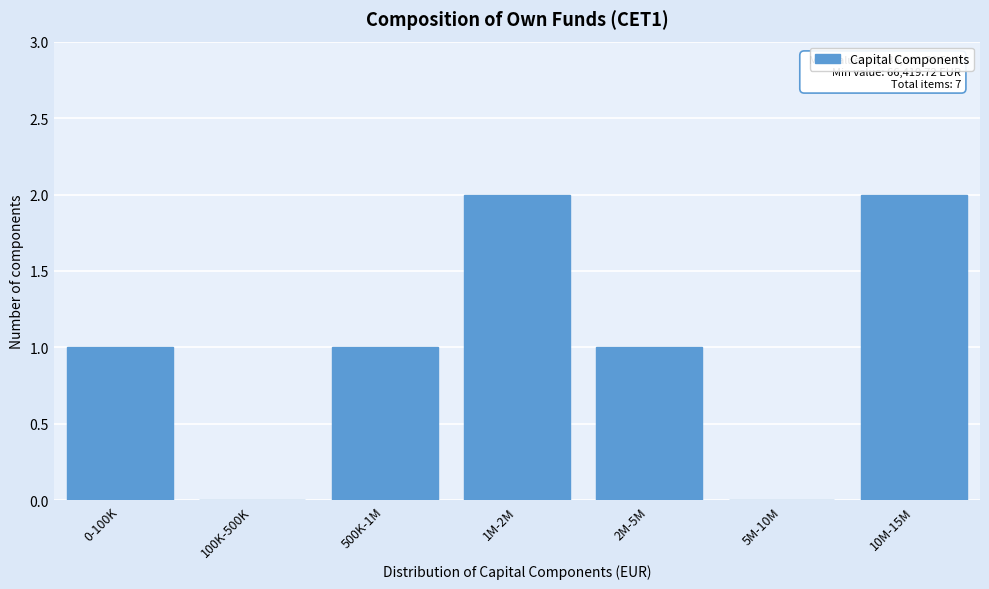

Reading right to left, transcribe all the data shown in this chart.

10M-15M=2	5M-10M=0	2M-5M=1	1M-2M=2	500K-1M=1	100K-500K=0	0-100K=1